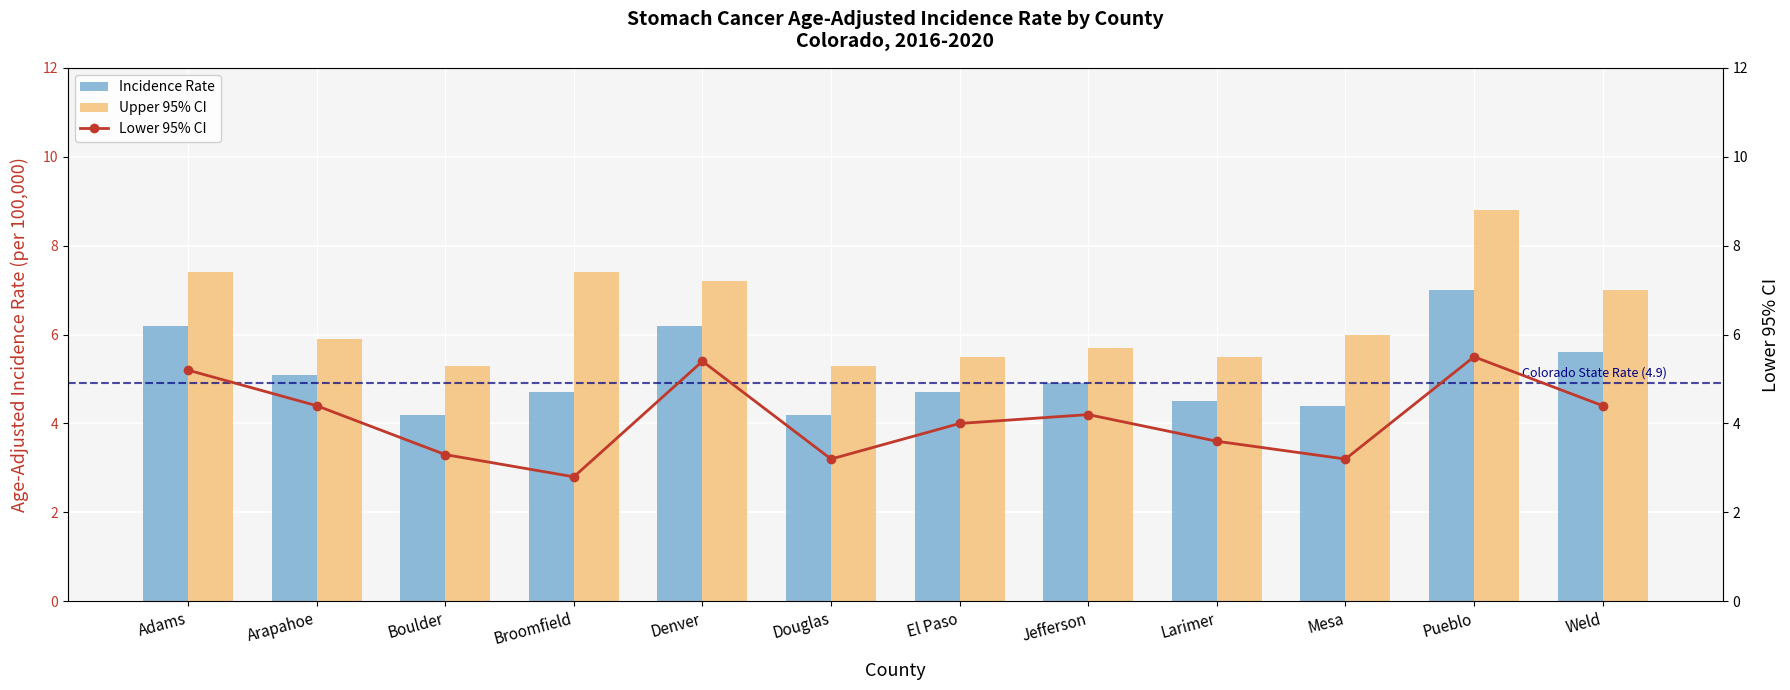

What is the value of the Upper 95% CI bar at the 11th from the left?

8.8